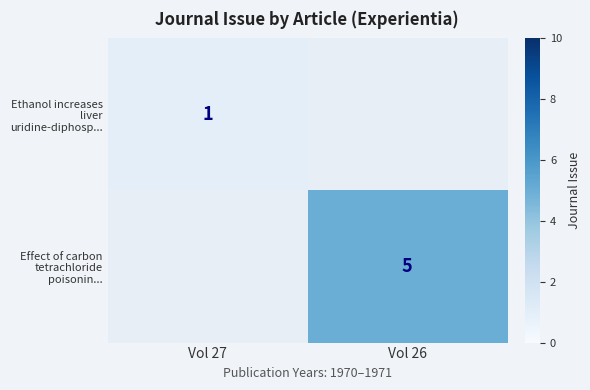

The value of Effect of carbon tetrachloride poisonin... at Vol 26 is 8. True or false?

False